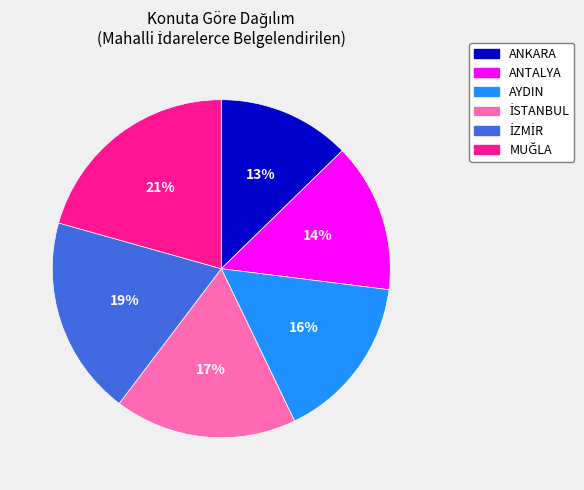

To the nearest percent, what is the difference between the largest and smallest slice percentages?

8%